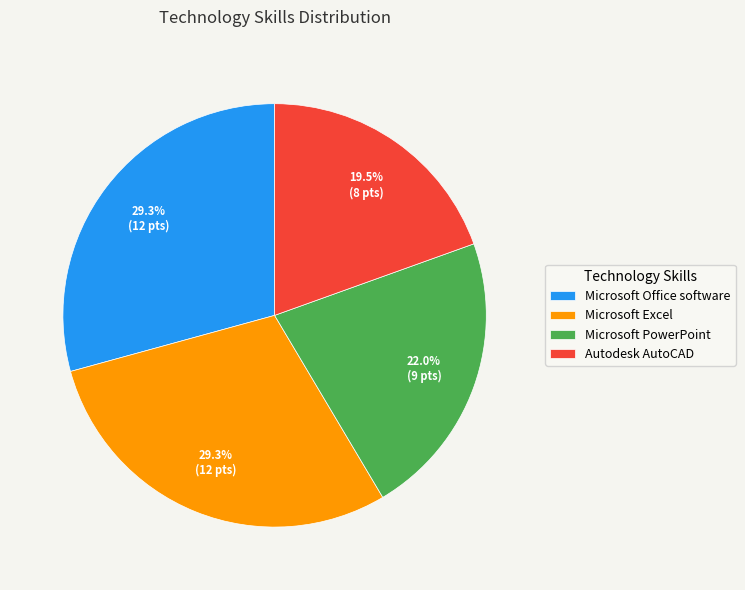

What is the ratio of the value at Microsoft Excel to the value at Microsoft Office software?

1.0